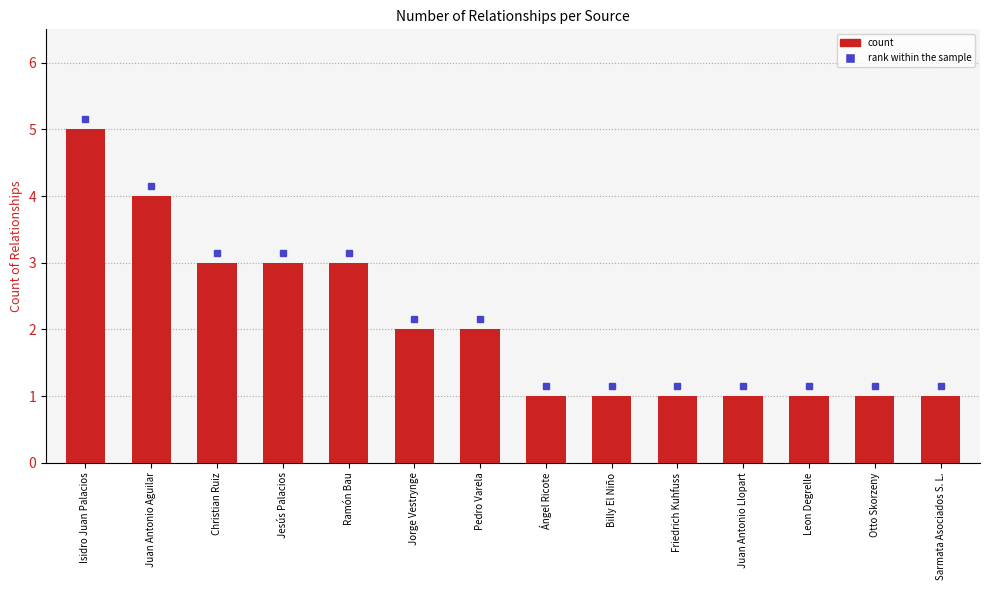

What is the greatest value displayed?

5